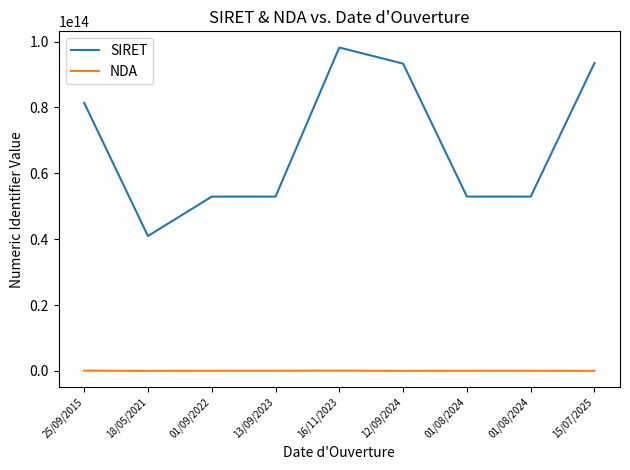

List the labels in order of SIRET value, smallest first.

18/05/2021, 01/09/2022, 13/09/2023, 01/08/2024, 01/08/2024, 25/09/2015, 12/09/2024, 15/07/2025, 16/11/2023